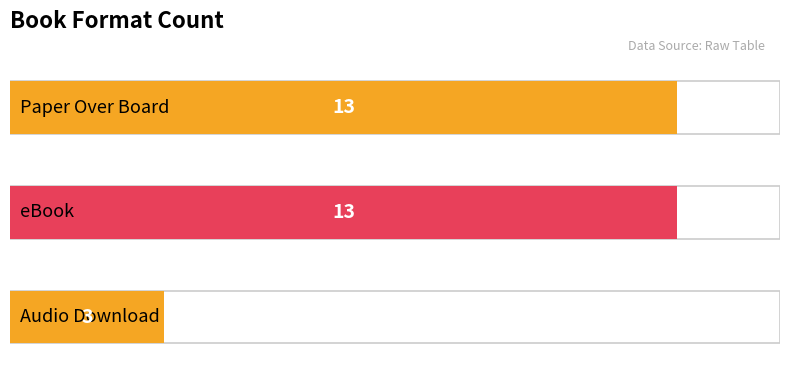

What is the maximum value shown in the chart?

13